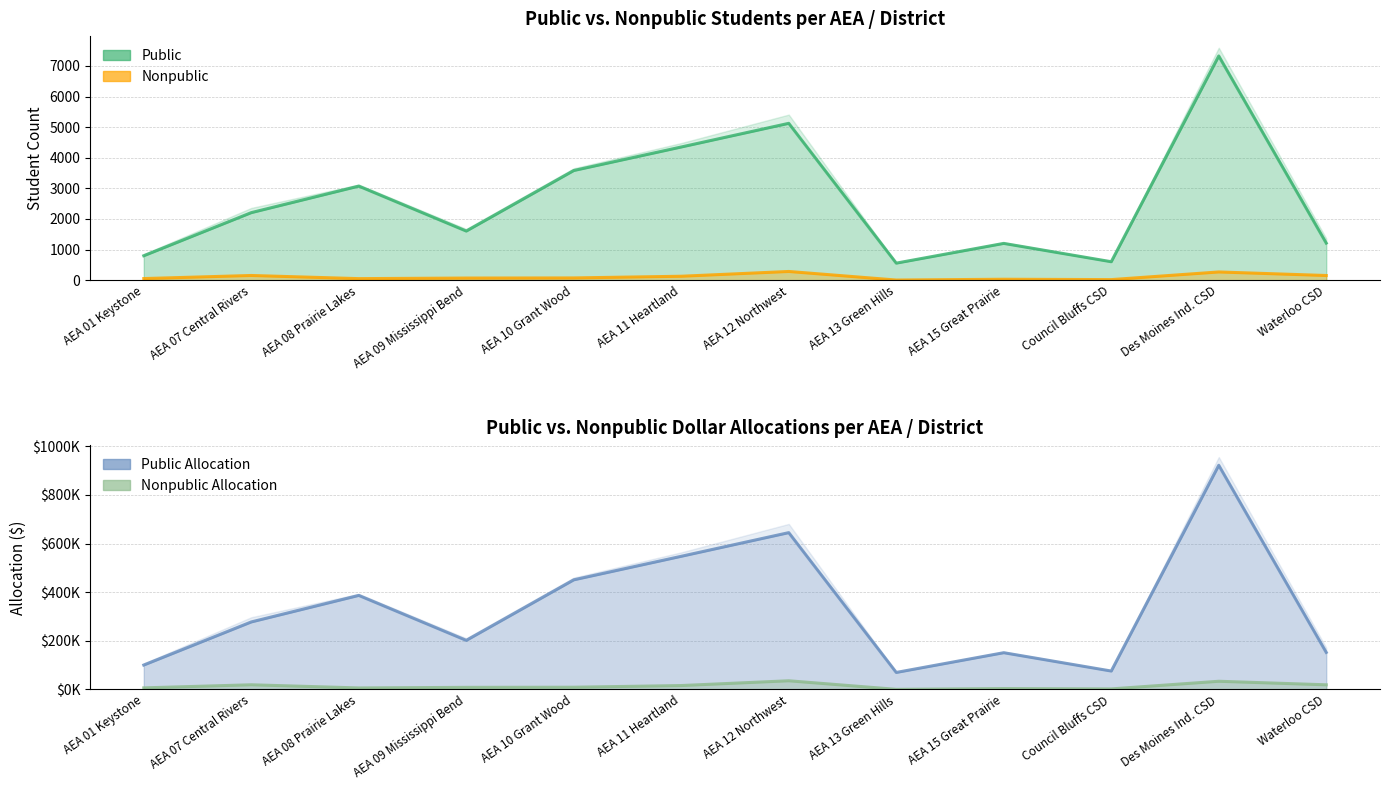

The value of Nonpublic Allocation at Des Moines Ind. CSD is 33863. True or false?

True